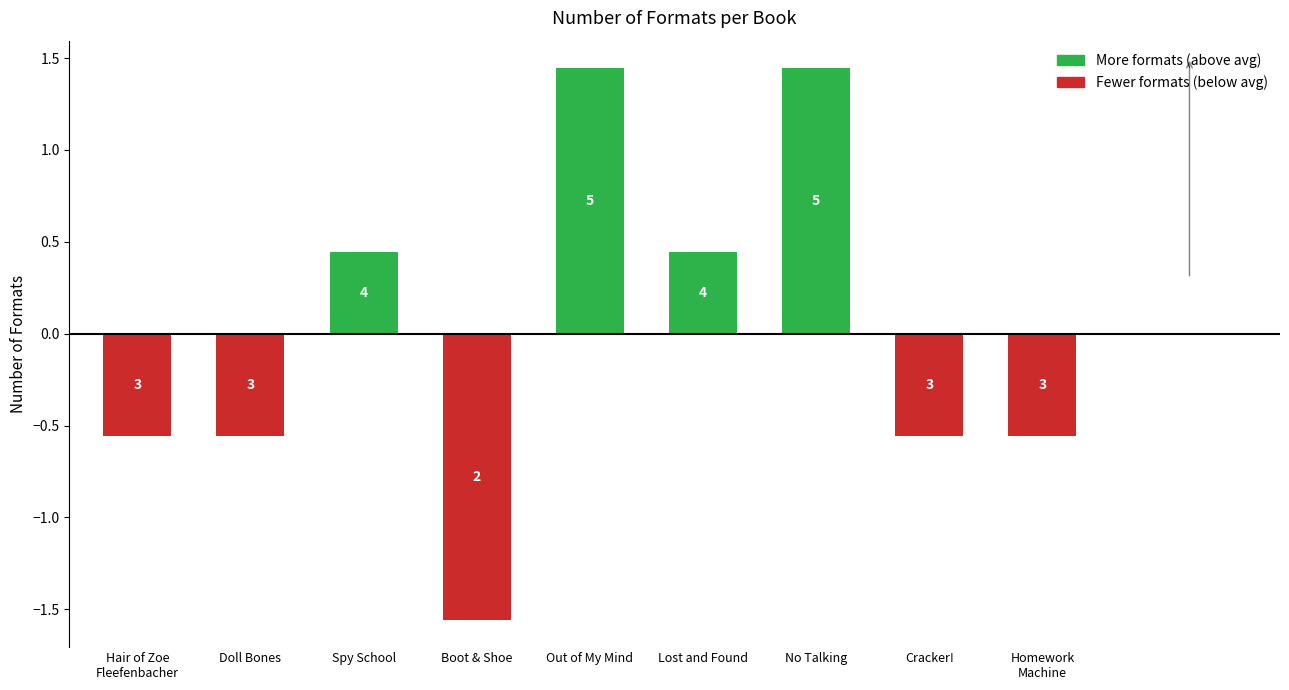

What is the minimum value shown in the chart?

-1.6